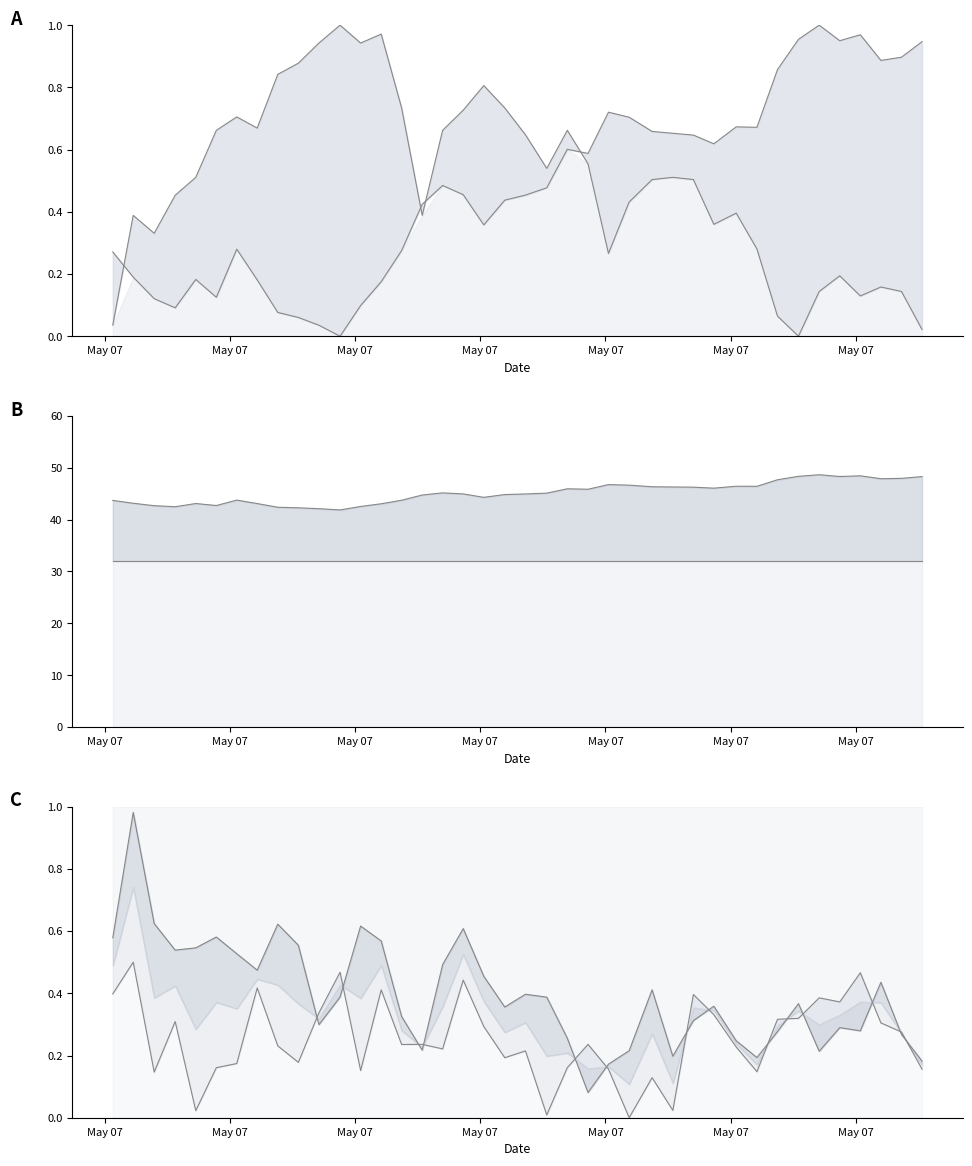

Reading left to right, what are all the values shown in this chart?

BME280_temperature: 2021/05/07 00:00:56=0.0	2021/05/07 00:03:23=0.4	2021/05/07 00:05:54=0.3	2021/05/07 00:08:25=0.5	2021/05/07 00:10:53=0.5	2021/05/07 00:13:21=0.7	2021/05/07 00:15:48=0.7	2021/05/07 00:18:15=0.7	2021/05/07 00:20:43=0.8	2021/05/07 00:23:11=0.9	2021/05/07 00:25:39=0.9	2021/05/07 00:28:11=1.0	2021/05/07 00:30:39=0.9	2021/05/07 00:33:07=1.0	2021/05/07 00:35:34=0.7	2021/05/07 00:38:02=0.4	2021/05/07 00:40:29=0.7	2021/05/07 00:42:57=0.7	2021/05/07 00:45:25=0.8	2021/05/07 00:47:56=0.7	2021/05/07 00:50:25=0.6	2021/05/07 00:52:58=0.5	2021/05/07 00:55:26=0.7	2021/05/07 00:57:55=0.6	2021/05/07 01:00:22=0.3	2021/05/07 01:02:51=0.4	2021/05/07 01:05:36=0.5	2021/05/07 01:08:05=0.5	2021/05/07 01:10:33=0.5	2021/05/07 01:13:00=0.4	2021/05/07 01:15:41=0.4	2021/05/07 01:18:10=0.3	2021/05/07 01:20:38=0.1	2021/05/07 01:23:09=0.0	2021/05/07 01:25:38=0.1	2021/05/07 01:28:06=0.2	2021/05/07 01:30:34=0.1	2021/05/07 01:33:02=0.2	2021/05/07 01:35:30=0.1	2021/05/07 01:37:58=0.0
BME280_humidity: 2021/05/07 00:00:56=0.3	2021/05/07 00:03:23=0.2	2021/05/07 00:05:54=0.1	2021/05/07 00:08:25=0.1	2021/05/07 00:10:53=0.2	2021/05/07 00:13:21=0.1	2021/05/07 00:15:48=0.3	2021/05/07 00:18:15=0.2	2021/05/07 00:20:43=0.1	2021/05/07 00:23:11=0.1	2021/05/07 00:25:39=0.0	2021/05/07 00:28:11=0.0	2021/05/07 00:30:39=0.1	2021/05/07 00:33:07=0.2	2021/05/07 00:35:34=0.3	2021/05/07 00:38:02=0.4	2021/05/07 00:40:29=0.5	2021/05/07 00:42:57=0.5	2021/05/07 00:45:25=0.4	2021/05/07 00:47:56=0.4	2021/05/07 00:50:25=0.5	2021/05/07 00:52:58=0.5	2021/05/07 00:55:26=0.6	2021/05/07 00:57:55=0.6	2021/05/07 01:00:22=0.7	2021/05/07 01:02:51=0.7	2021/05/07 01:05:36=0.7	2021/05/07 01:08:05=0.7	2021/05/07 01:10:33=0.6	2021/05/07 01:13:00=0.6	2021/05/07 01:15:41=0.7	2021/05/07 01:18:10=0.7	2021/05/07 01:20:38=0.9	2021/05/07 01:23:09=1.0	2021/05/07 01:25:38=1.0	2021/05/07 01:28:06=0.9	2021/05/07 01:30:34=1.0	2021/05/07 01:33:02=0.9	2021/05/07 01:35:30=0.9	2021/05/07 01:37:58=0.9
Samples: 2021/05/07 00:00:56=0.4	2021/05/07 00:03:23=0.5	2021/05/07 00:05:54=0.1	2021/05/07 00:08:25=0.3	2021/05/07 00:10:53=0.0	2021/05/07 00:13:21=0.2	2021/05/07 00:15:48=0.2	2021/05/07 00:18:15=0.4	2021/05/07 00:20:43=0.2	2021/05/07 00:23:11=0.2	2021/05/07 00:25:39=0.3	2021/05/07 00:28:11=0.5	2021/05/07 00:30:39=0.2	2021/05/07 00:33:07=0.4	2021/05/07 00:35:34=0.2	2021/05/07 00:38:02=0.2	2021/05/07 00:40:29=0.2	2021/05/07 00:42:57=0.4	2021/05/07 00:45:25=0.3	2021/05/07 00:47:56=0.2	2021/05/07 00:50:25=0.2	2021/05/07 00:52:58=0.0	2021/05/07 00:55:26=0.2	2021/05/07 00:57:55=0.2	2021/05/07 01:00:22=0.2	2021/05/07 01:02:51=0.0	2021/05/07 01:05:36=0.1	2021/05/07 01:08:05=0.0	2021/05/07 01:10:33=0.4	2021/05/07 01:13:00=0.3	2021/05/07 01:15:41=0.2	2021/05/07 01:18:10=0.1	2021/05/07 01:20:38=0.3	2021/05/07 01:23:09=0.3	2021/05/07 01:25:38=0.4	2021/05/07 01:28:06=0.4	2021/05/07 01:30:34=0.5	2021/05/07 01:33:02=0.3	2021/05/07 01:35:30=0.3	2021/05/07 01:37:58=0.2